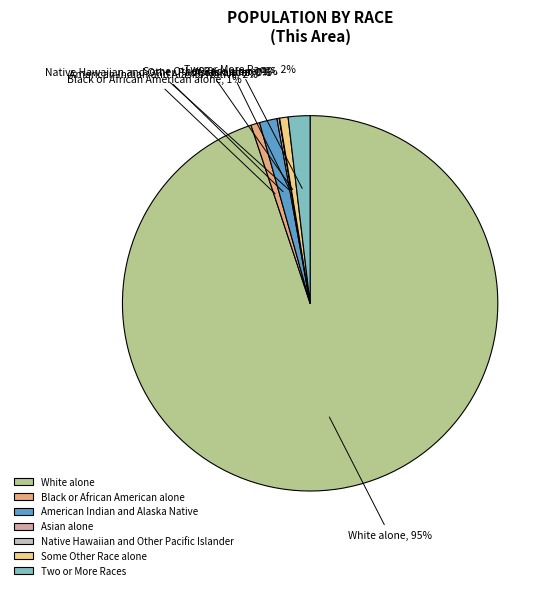

To the nearest percent, what portion does Two or More Races represent?

2%